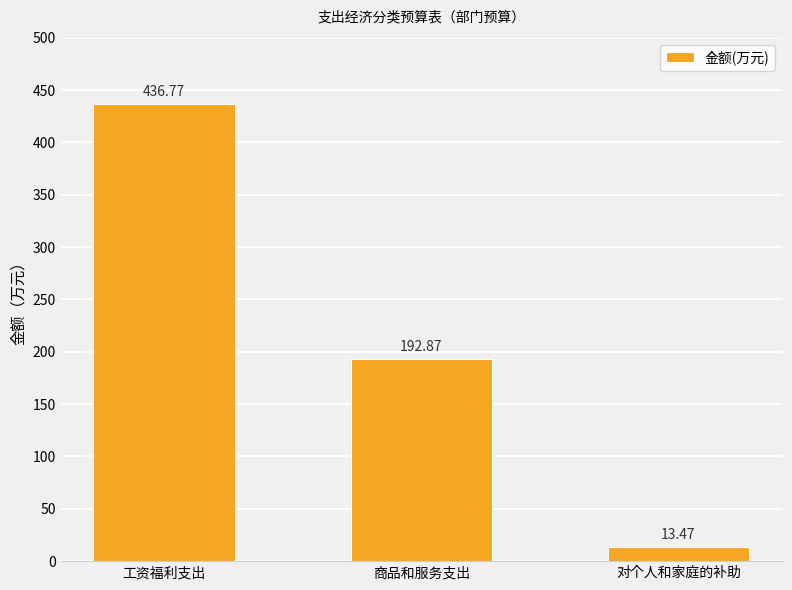

Rank the categories by value from lowest to highest.

对个人和家庭的补助, 商品和服务支出, 工资福利支出